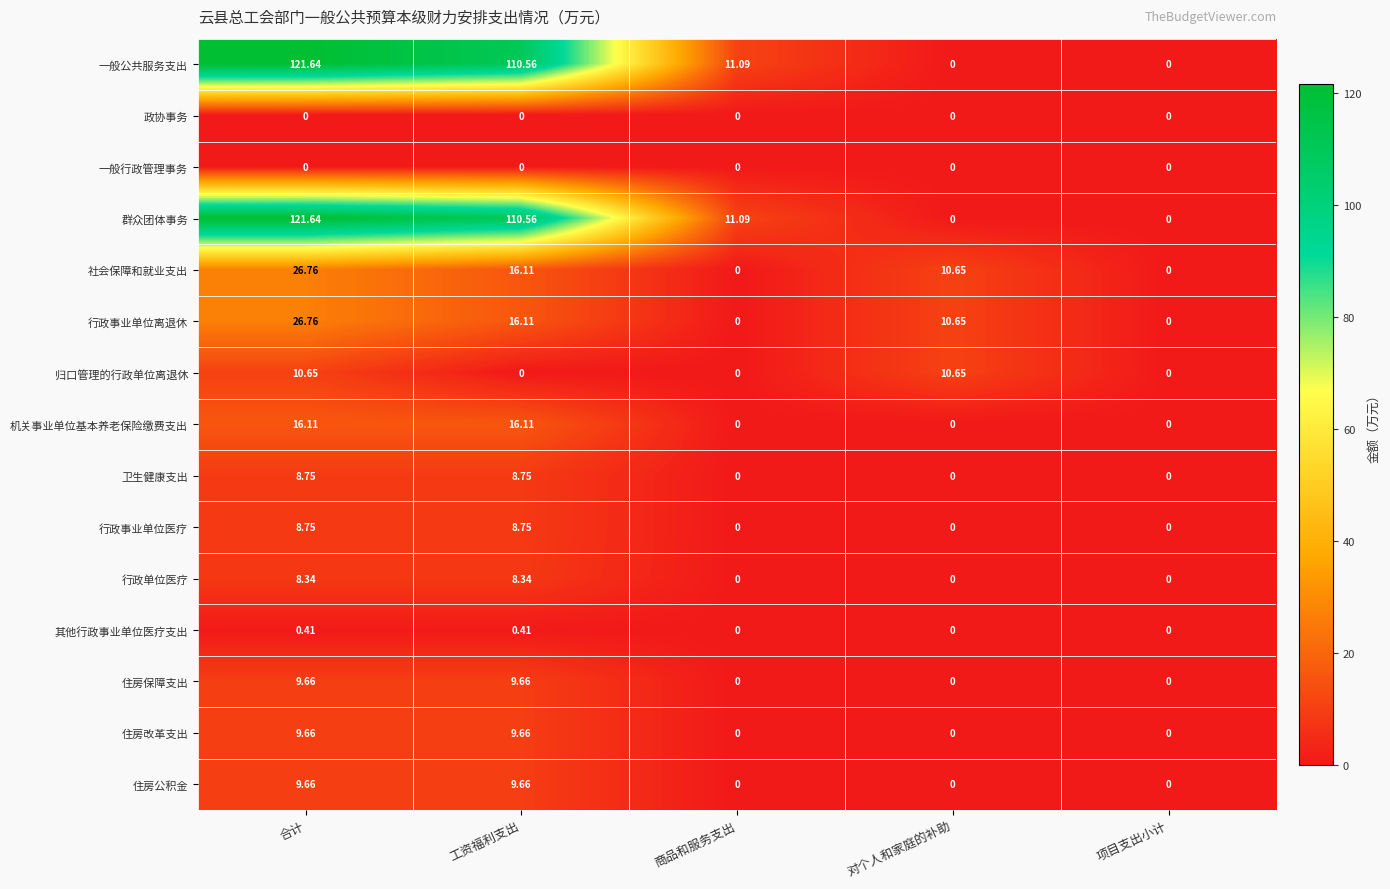

At which label is 社会保障和就业支出 closest to 13?

对个人和家庭的补助